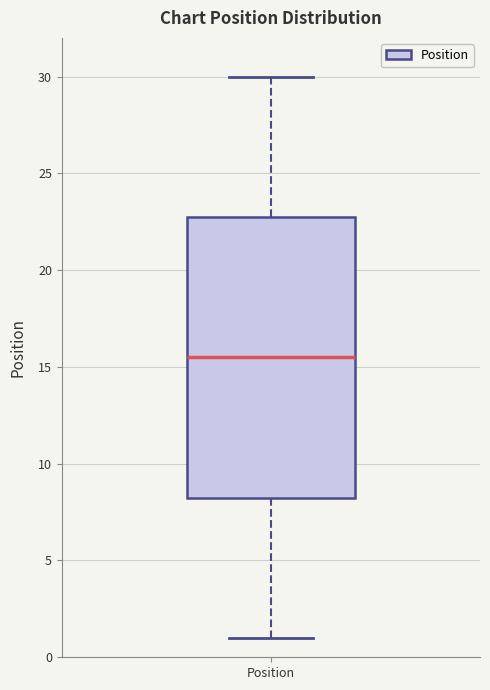

Transcribe this box plot: give where the median line is, the range the box spans, and where the two whiskers end, as read against the y-axis. The values are not printed on the chart, so give them approximately, as read against the axis.

median 15.5, box 8.5 to 23.0, whiskers 1.0 to 30.0